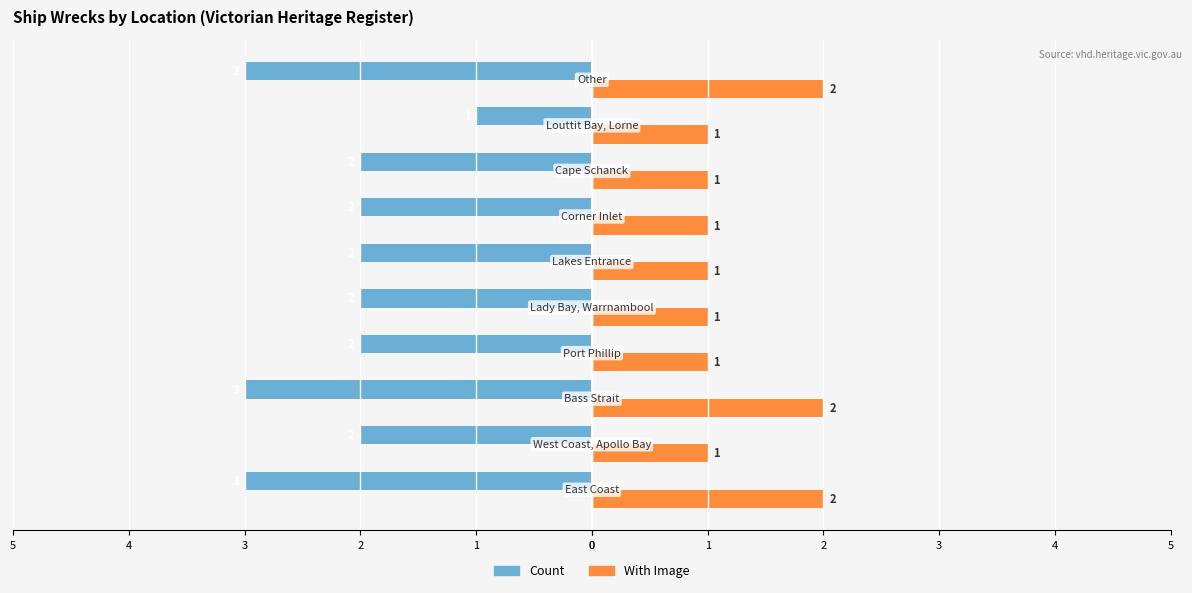

What is the difference between the maximum and minimum values in the Count series?

2